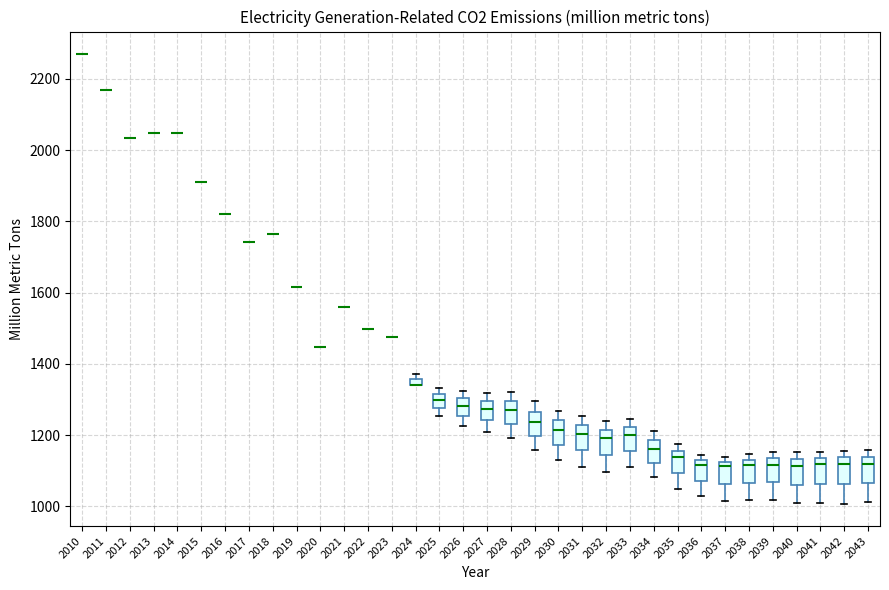

Where does the median line of the box at x = 2031 sit on the y-axis? The values are not printed on the chart, so give them approximately, as read against the axis.

1200